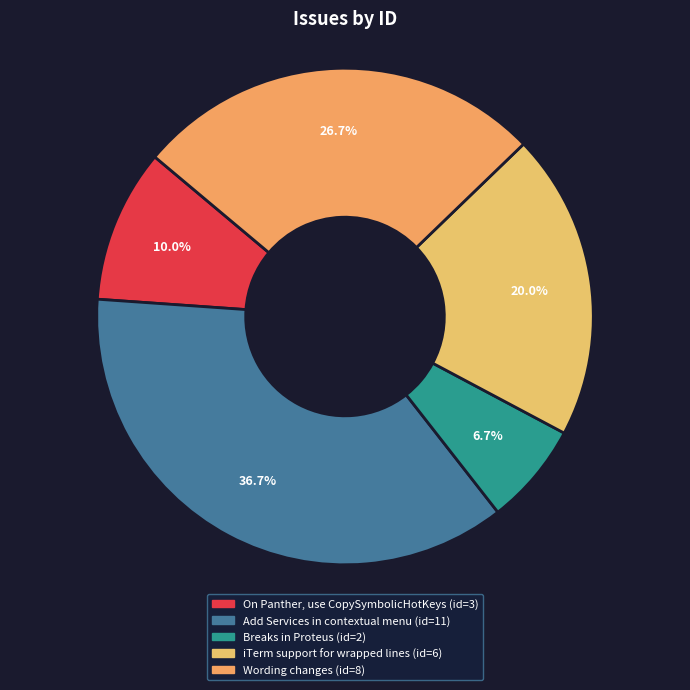

Which category has the smallest portion of the pie?

Breaks in Proteus